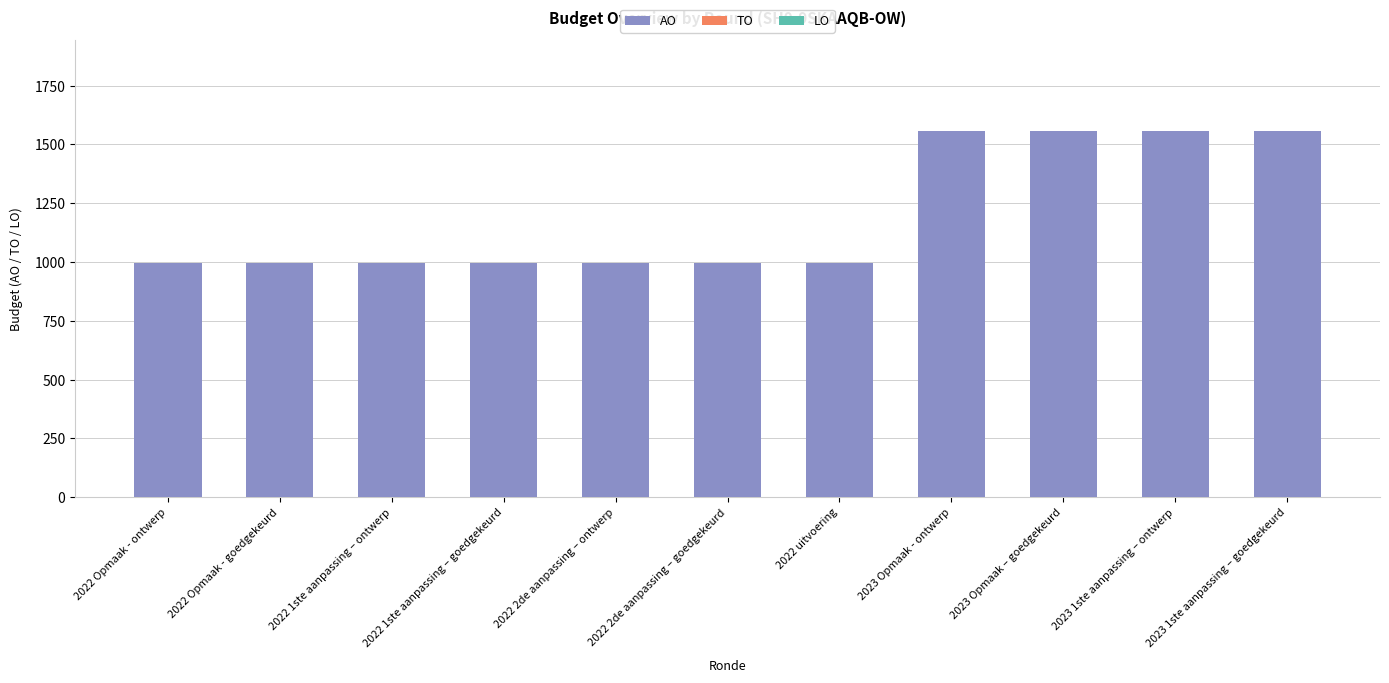

Between 2023 1ste aanpassing – goedgekeurd and 2022 Opmaak - goedgekeurd, which is larger?

2023 1ste aanpassing – goedgekeurd